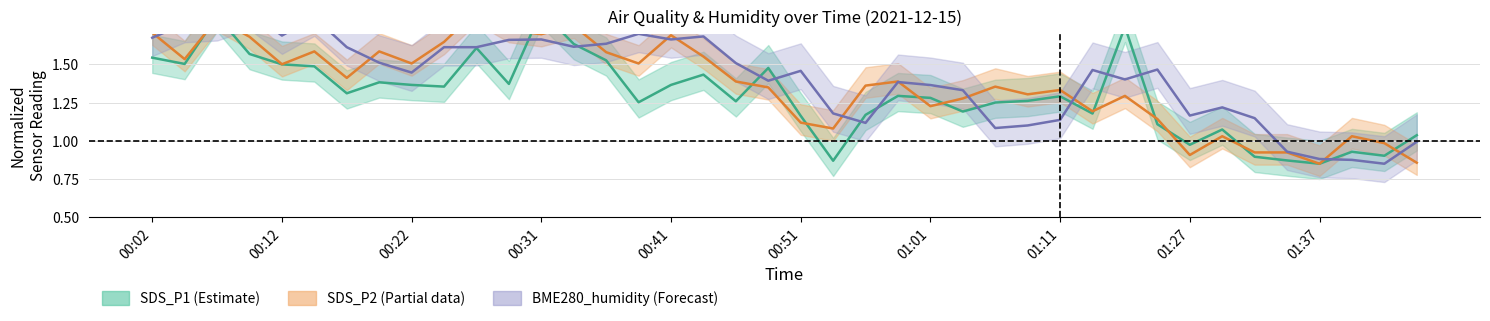

What is the highest value of the SDS_P1 series?

1.9